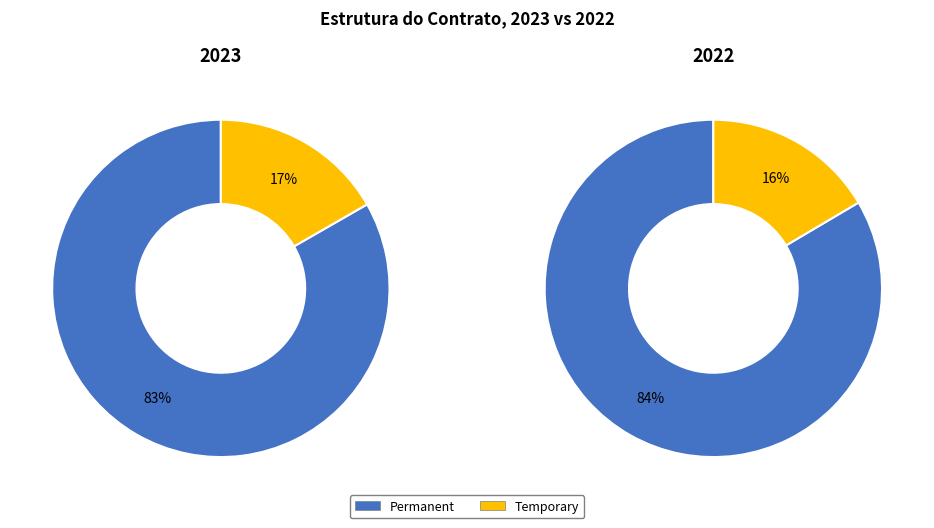

Is there any slice that represents more than half of the pie?

Yes